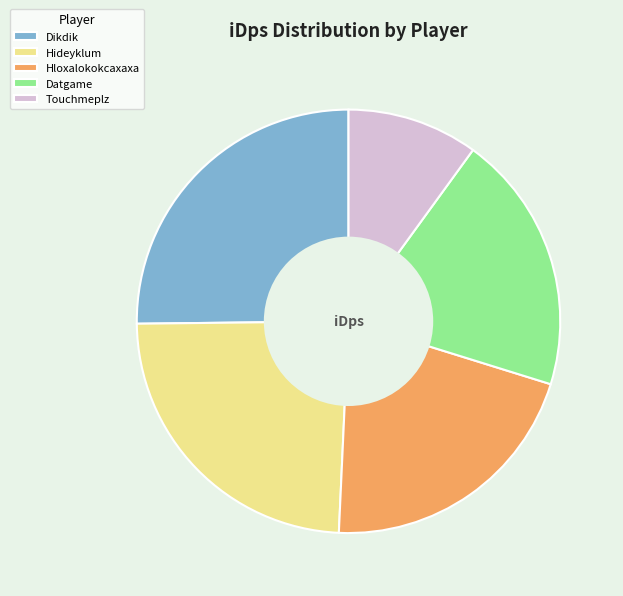

Rank the categories by value from lowest to highest.

Touchmeplz, Datgame, Hloxalokokcaxaxa, Hideyklum, Dikdik